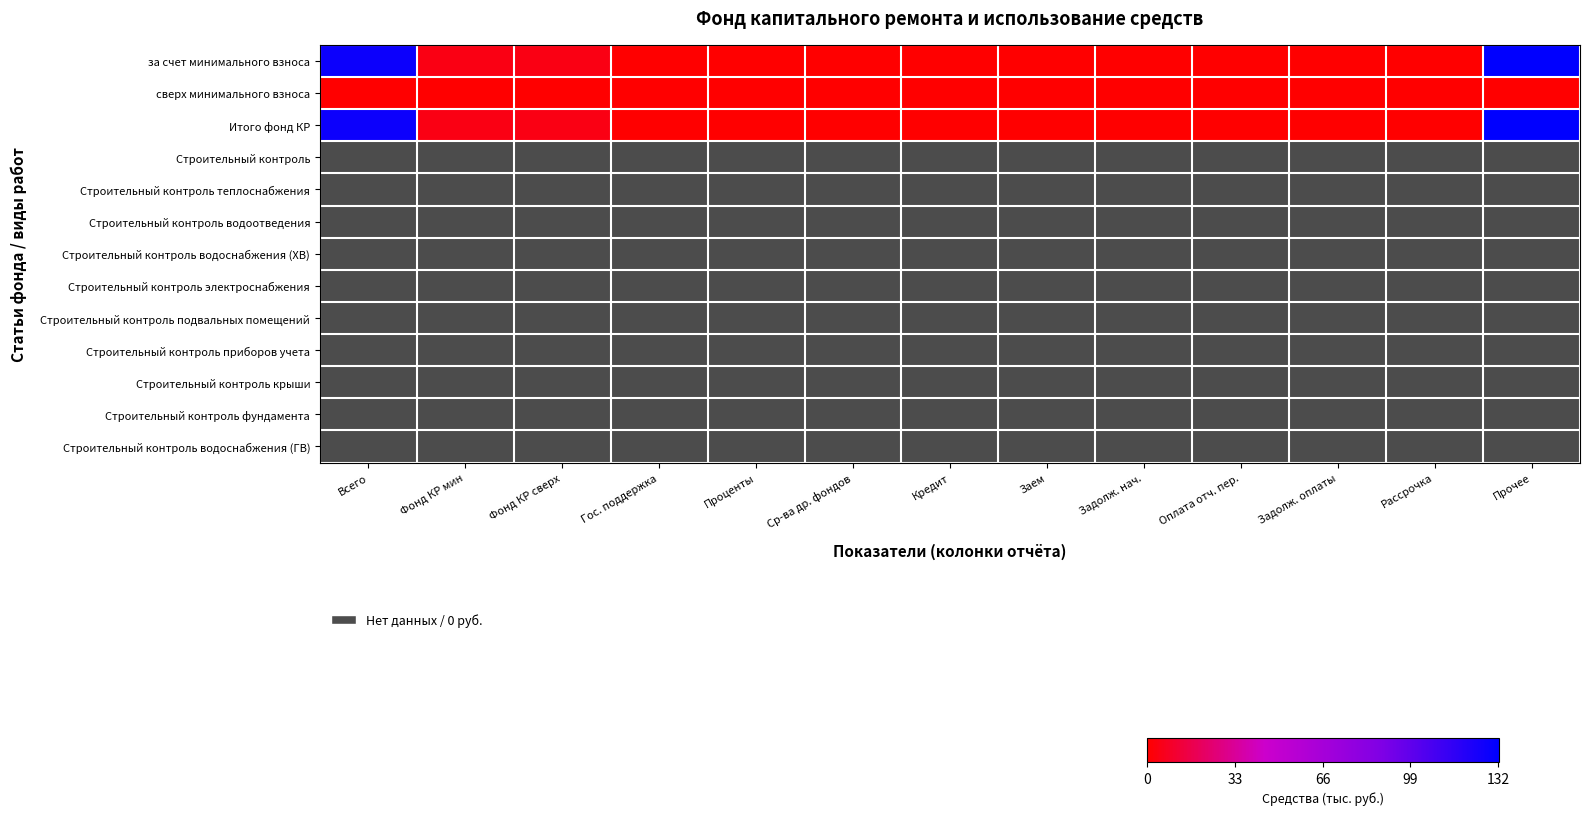

List the series in order of their peak value, highest first.

за счет минимального взноса, Итого фонд КР, Строительный контроль, Строительный контроль теплоснабжения, Строительный контроль водоотведения, Строительный контроль водоснабжения (ХВ), Строительный контроль электроснабжения, Строительный контроль подвальных помещений, Строительный контроль приборов учета, Строительный контроль крыши, Строительный контроль фундамента, Строительный контроль водоснабжения (ГВ), сверх минимального взноса